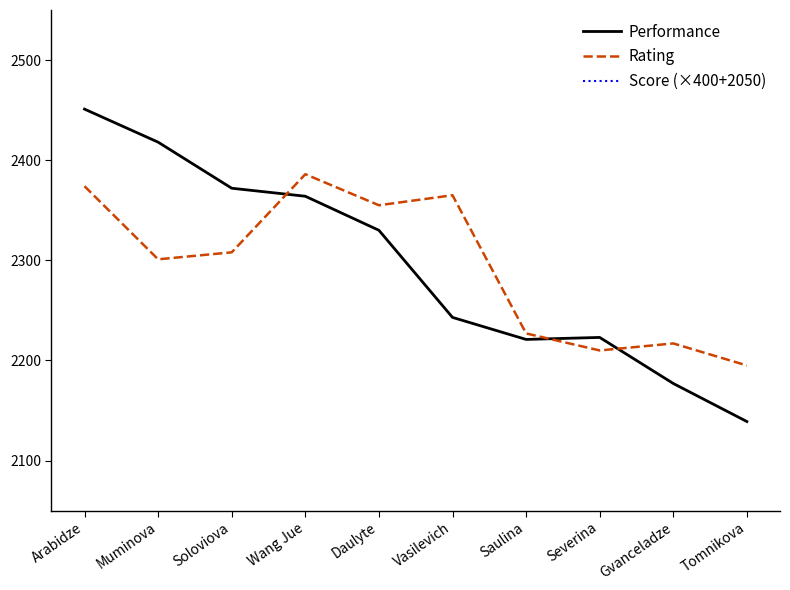

Does the chart have visible grid lines?

No